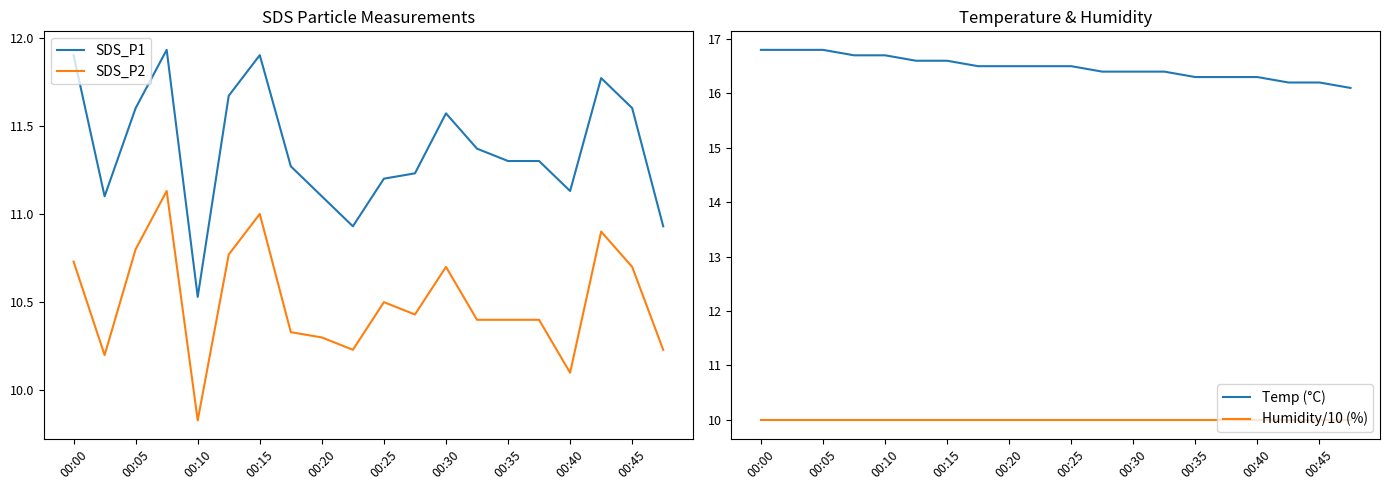

In SDS_P2, how many points are lower than both neighbors (excluding endpoints)?

5